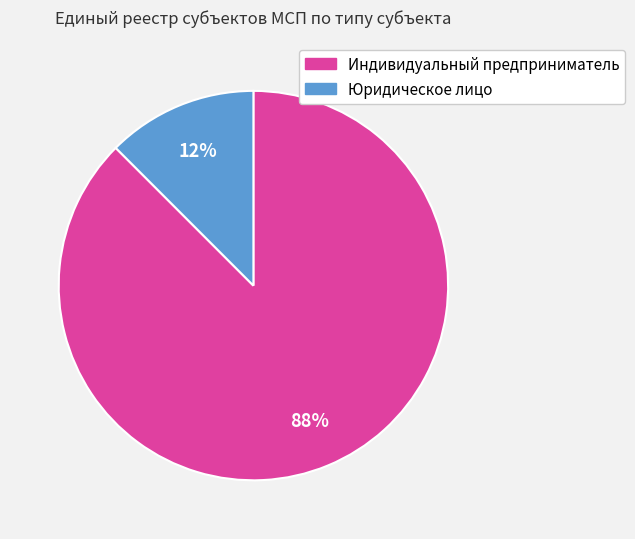

Which has a higher value, Юридическое лицо or Индивидуальный предприниматель?

Индивидуальный предприниматель